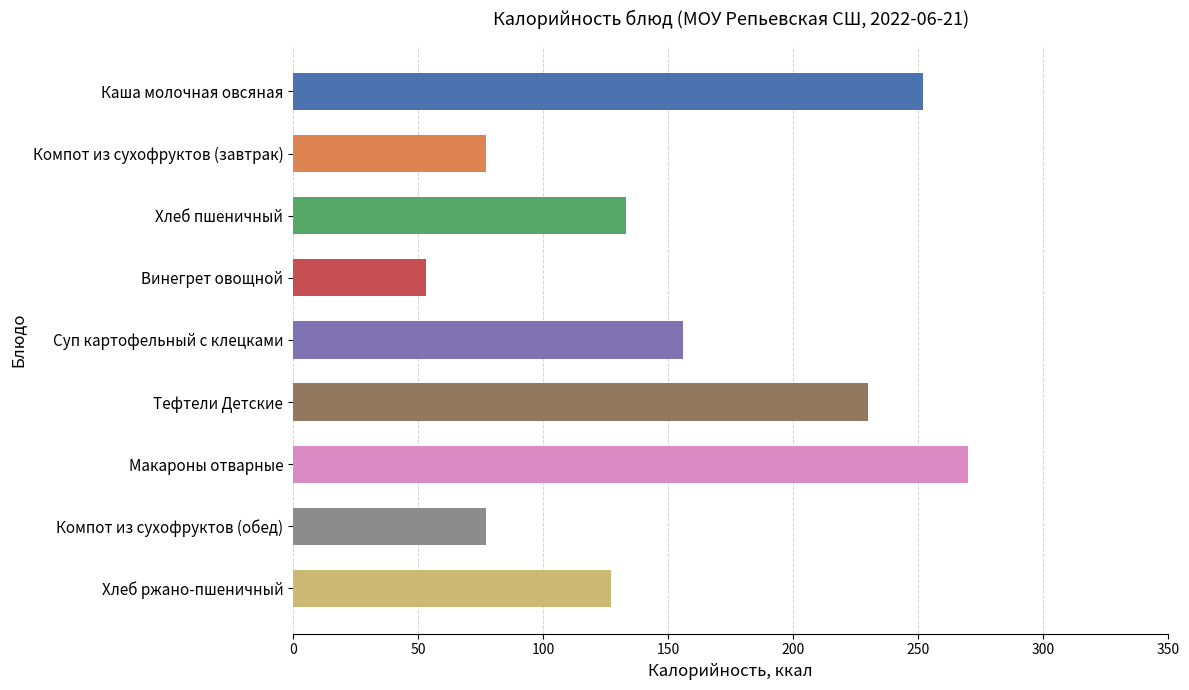

The value at Тефтели Детские is 377. True or false?

False